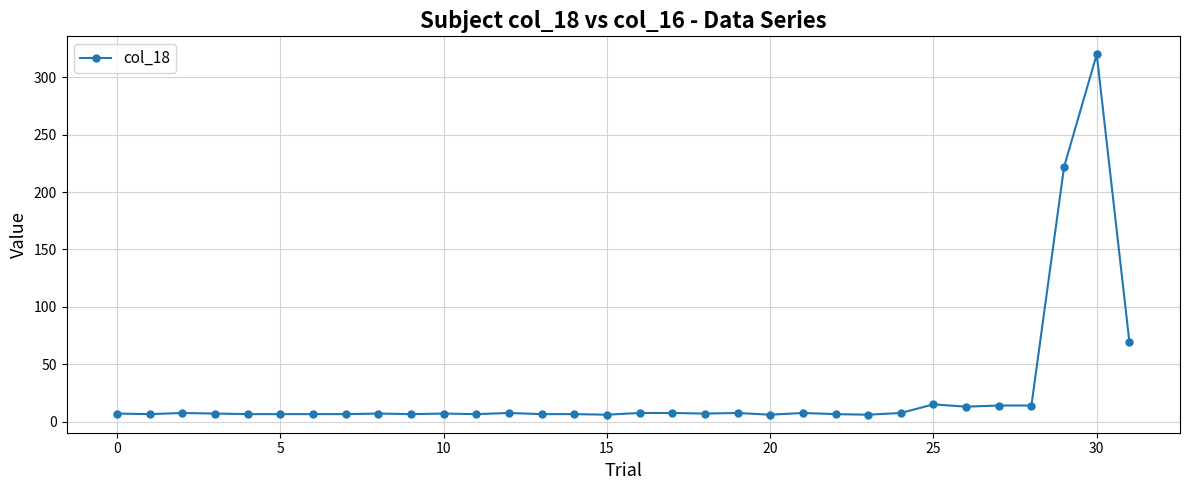

What is the greatest value displayed?

320.0